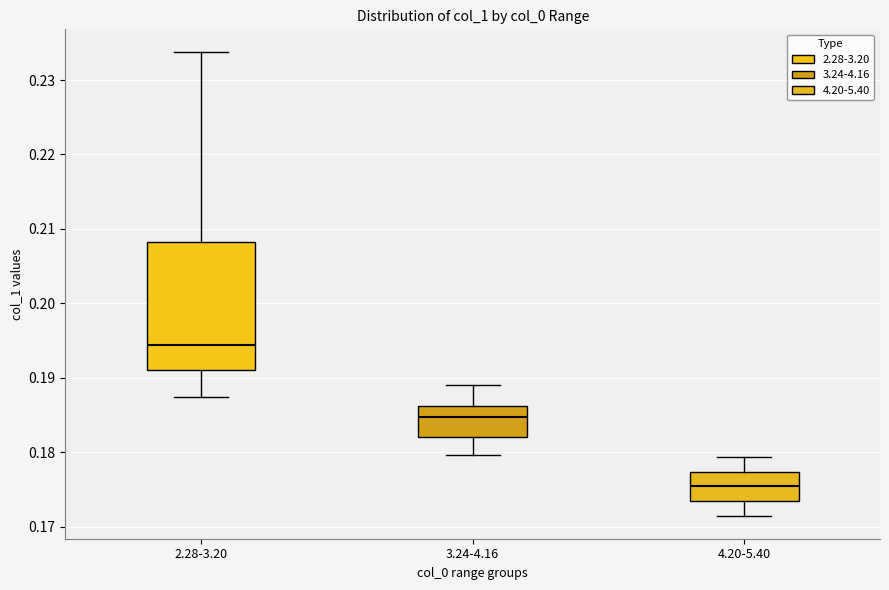

Where is the lower edge of the box for 3.24-4.16 on the y-axis? The values are not printed on the chart, so give them approximately, as read against the axis.

0.182